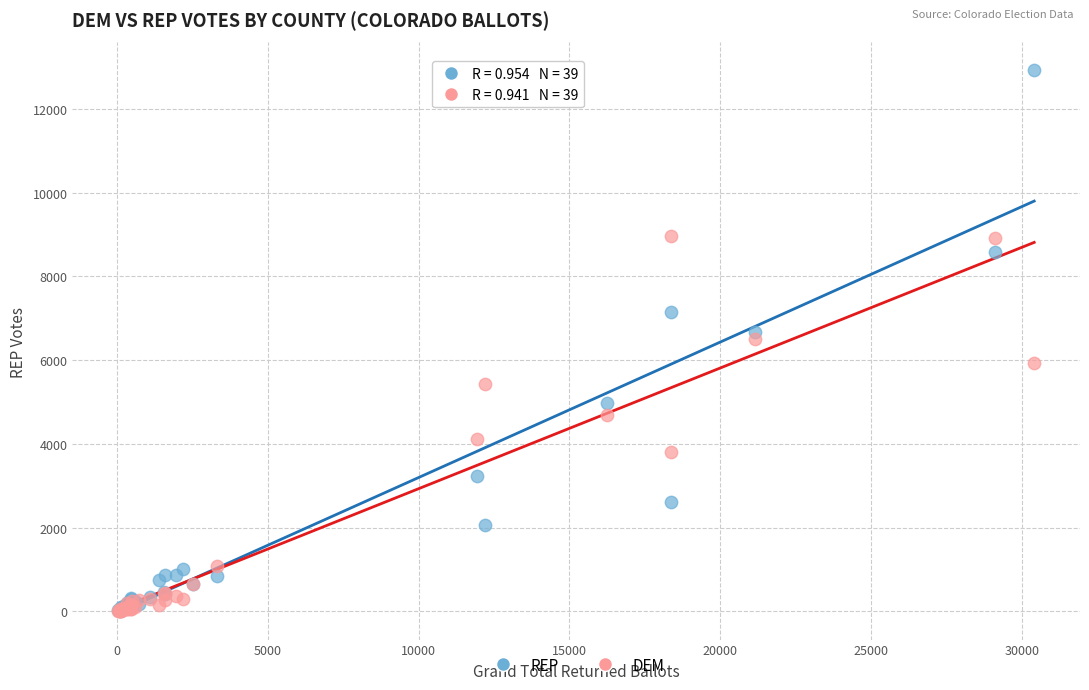

In the DEM series, what Y value is closest to 4487?

4681